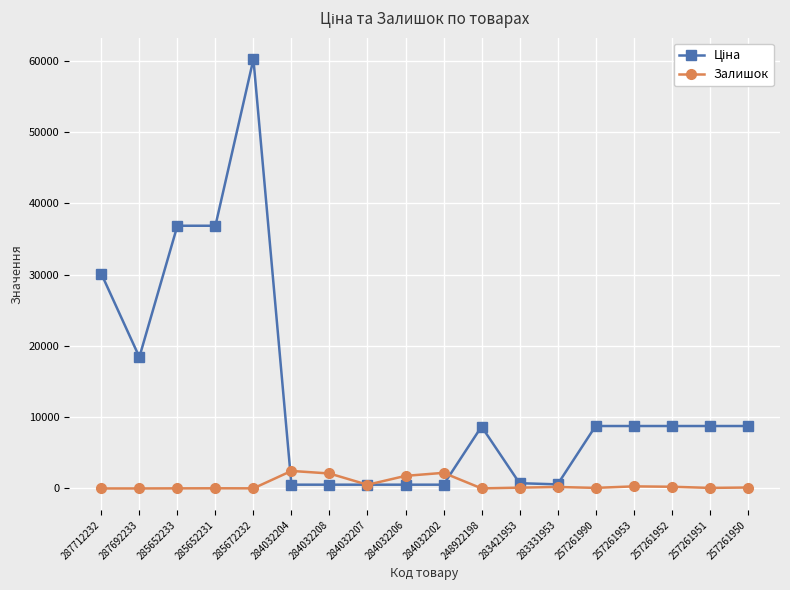

True or false: Залишок has more than 0 interior local peaks.

True